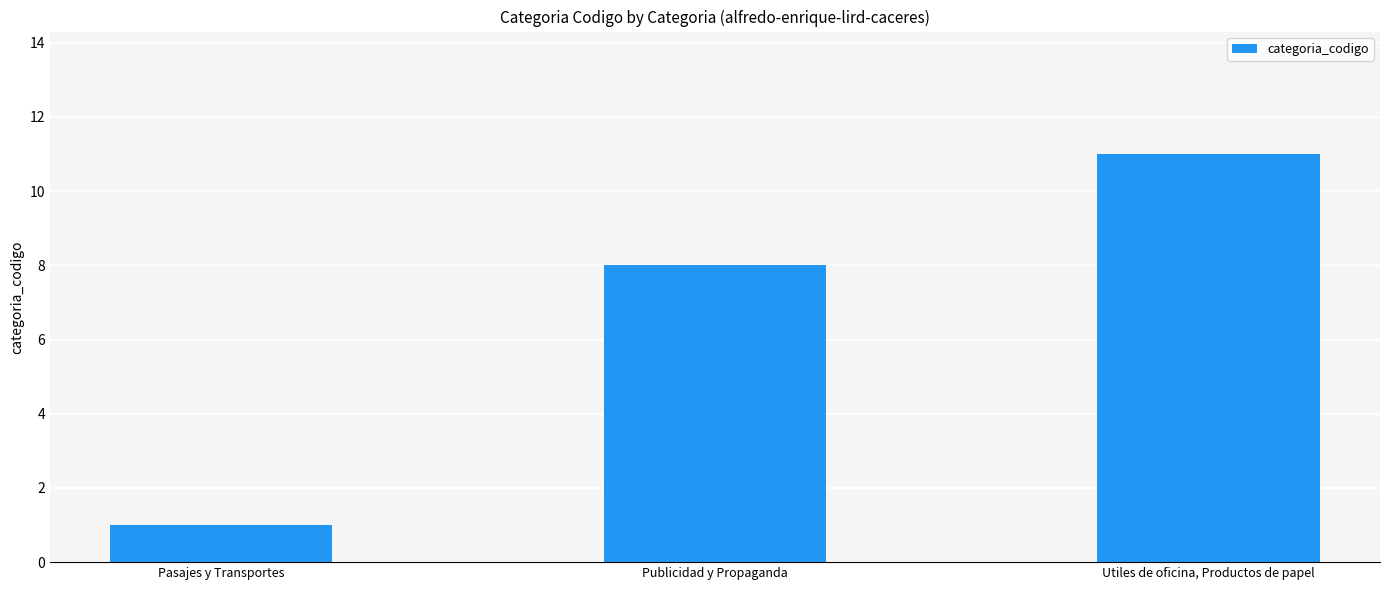

Rank the categories by value from highest to lowest.

Utiles de oficina, Productos de papel, Publicidad y Propaganda, Pasajes y Transportes